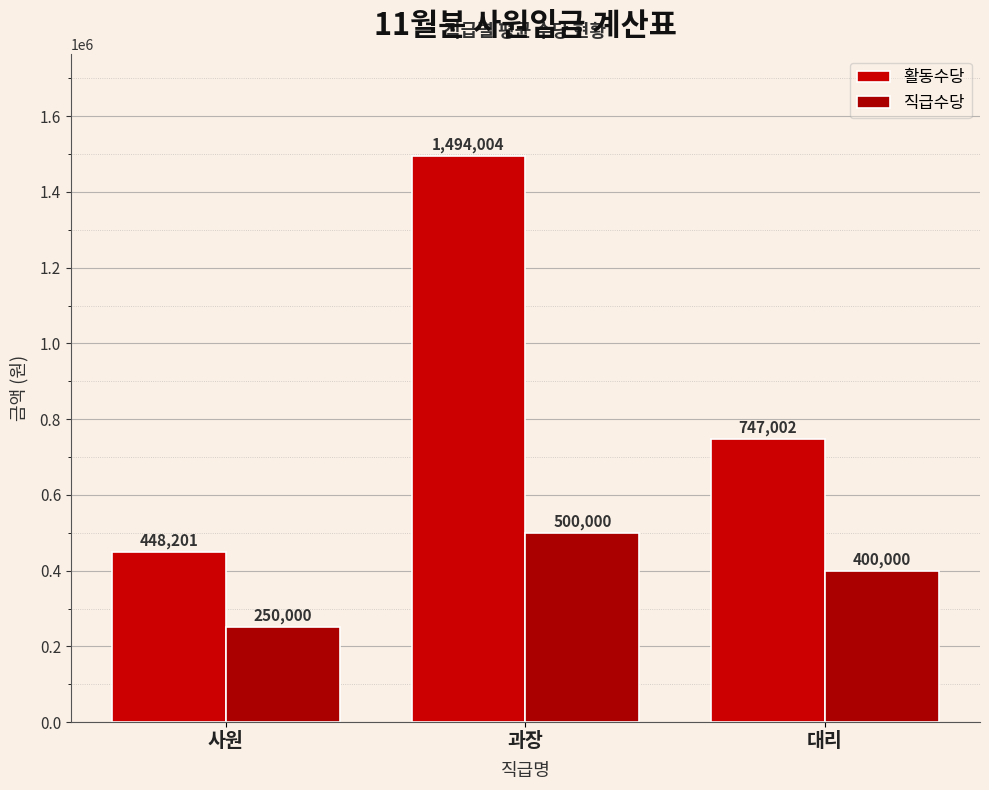

What is the difference between the maximum and minimum values in the 활동수당 series?

1045803.2